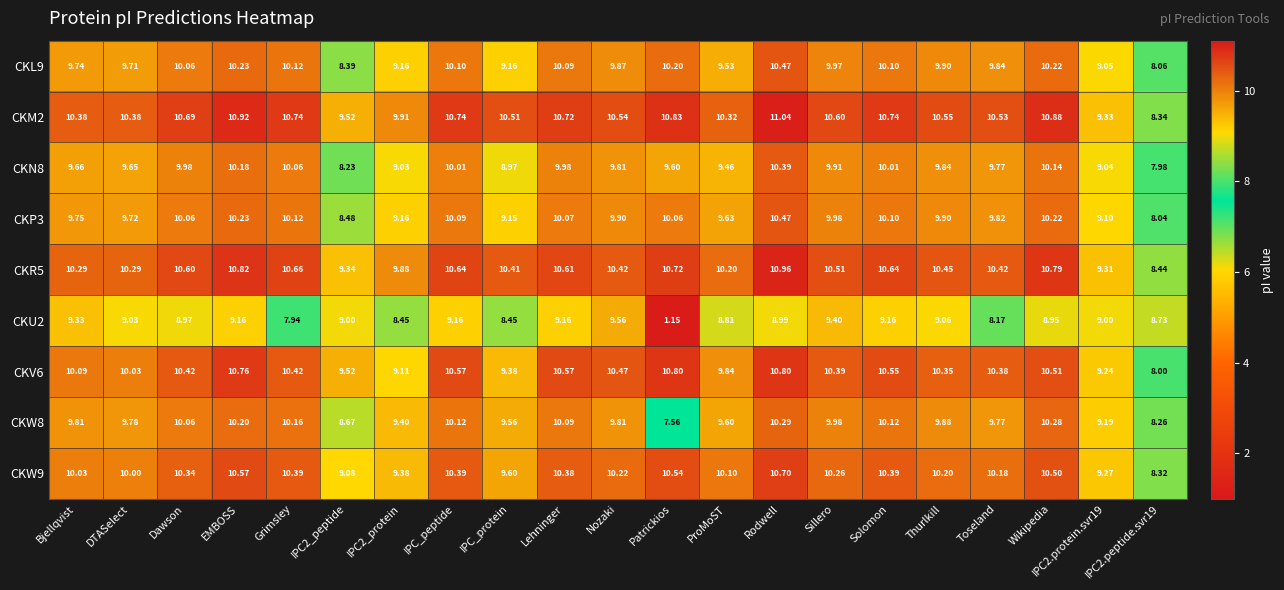

Where does the CKW8 series first go above 9?

Bjellqvist